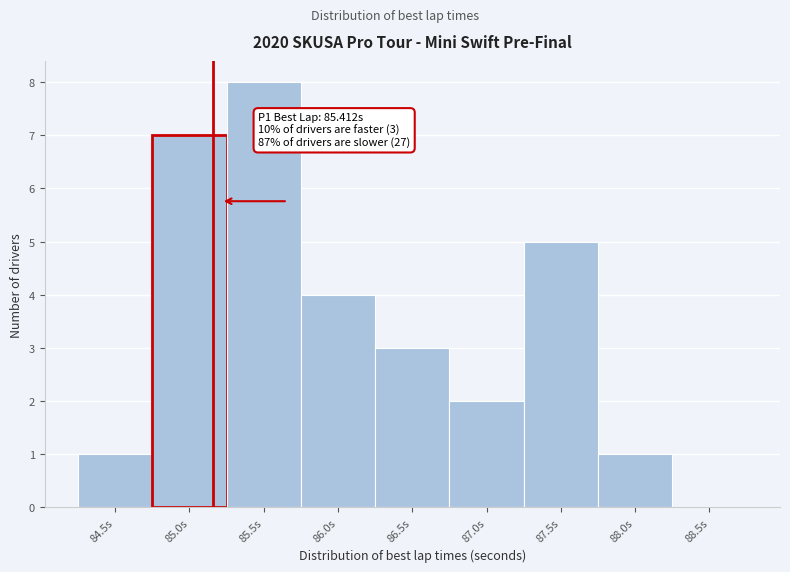

Reading left to right, extract all data points from this chart.

84.5s=1	85.0s=7	85.5s=8	86.0s=4	86.5s=3	87.0s=2	87.5s=5	88.0s=1	88.5s=0